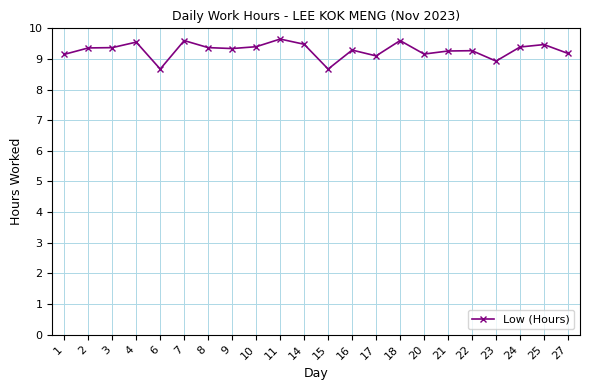

How many categories are shown in the chart?

22